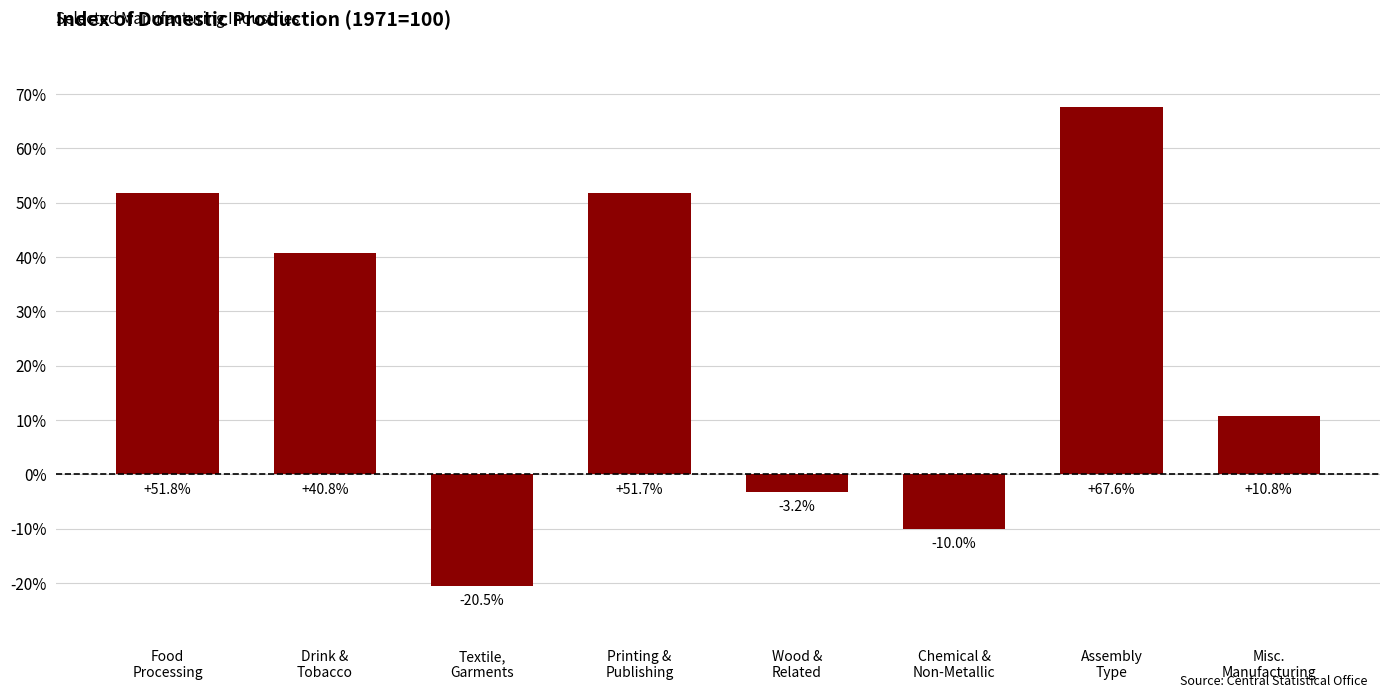

How many categories are shown in the chart?

8